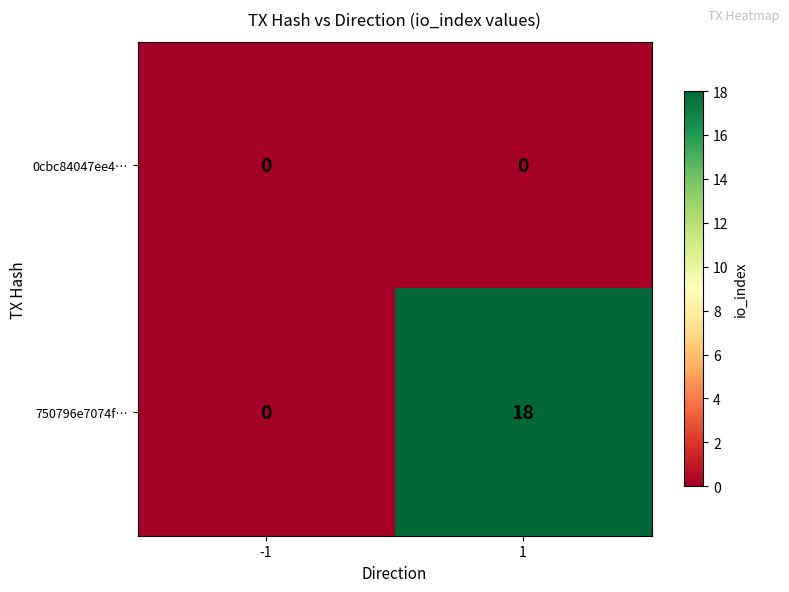

Reading right to left, extract all data points from this chart.

0cbc84047ee4…: 1=0	-1=0
750796e7074f…: 1=18	-1=0